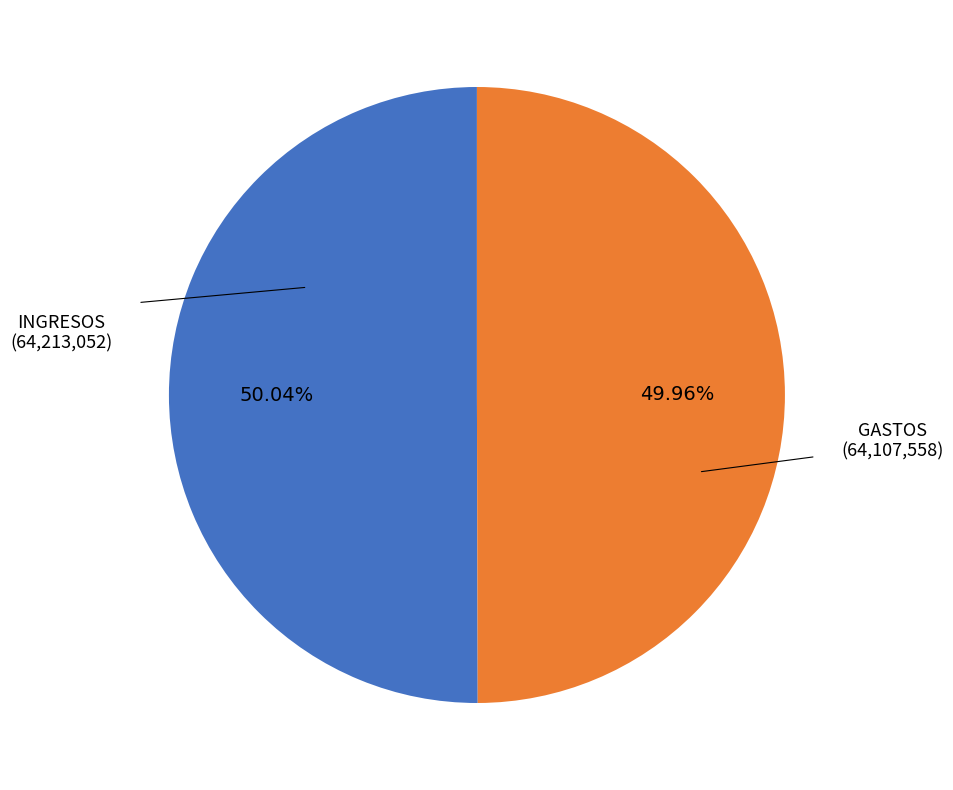

What is the ratio of the value at INGRESOS to the value at GASTOS?

1.0